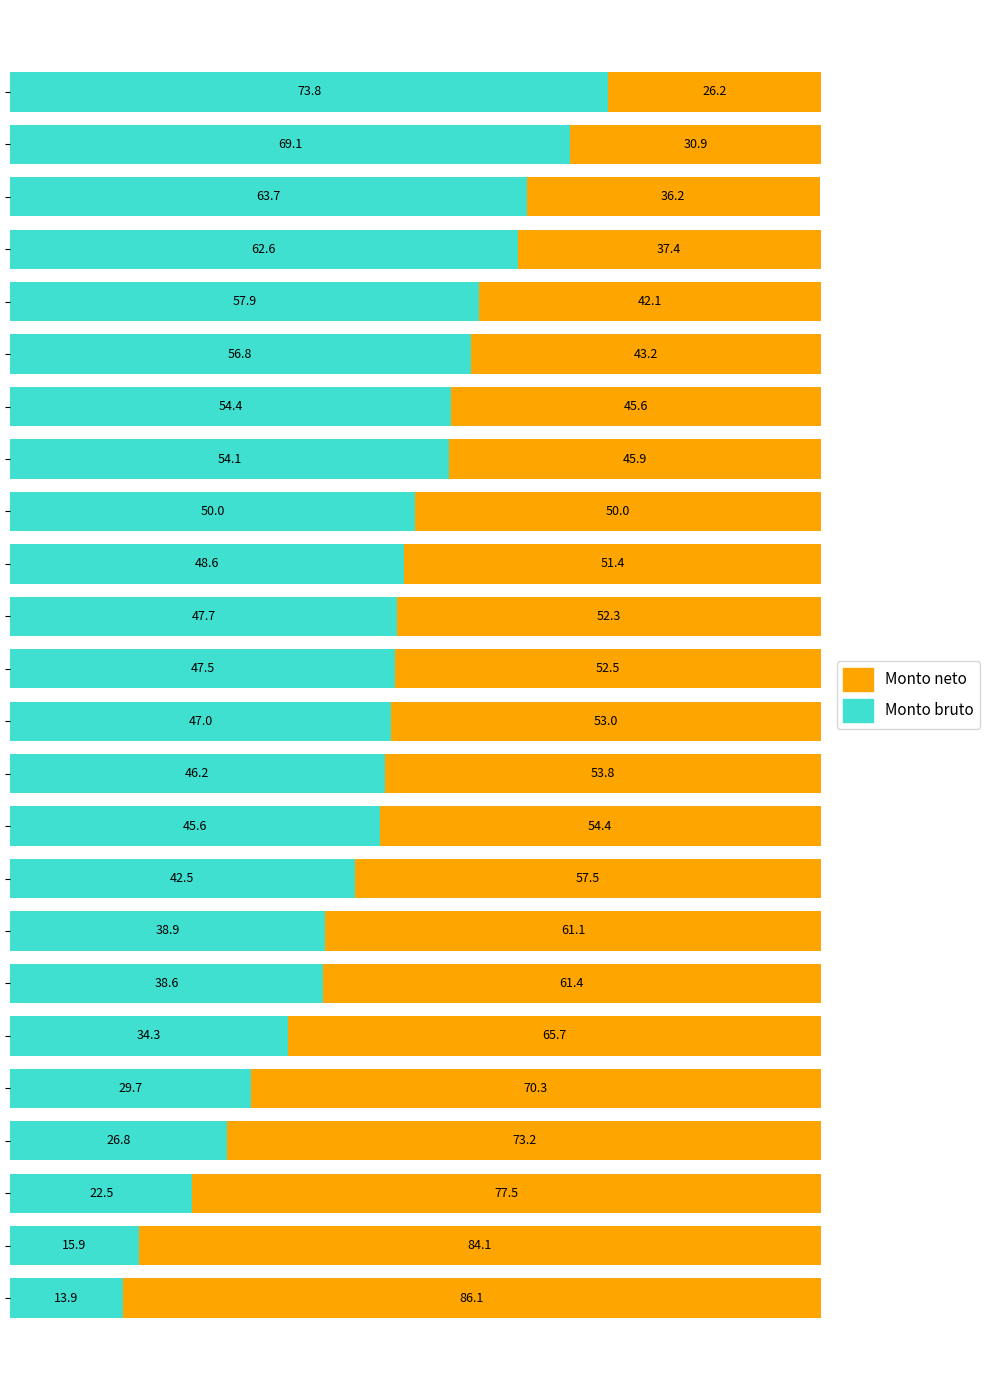

What is the sum of all Monto bruto values?

1088.1